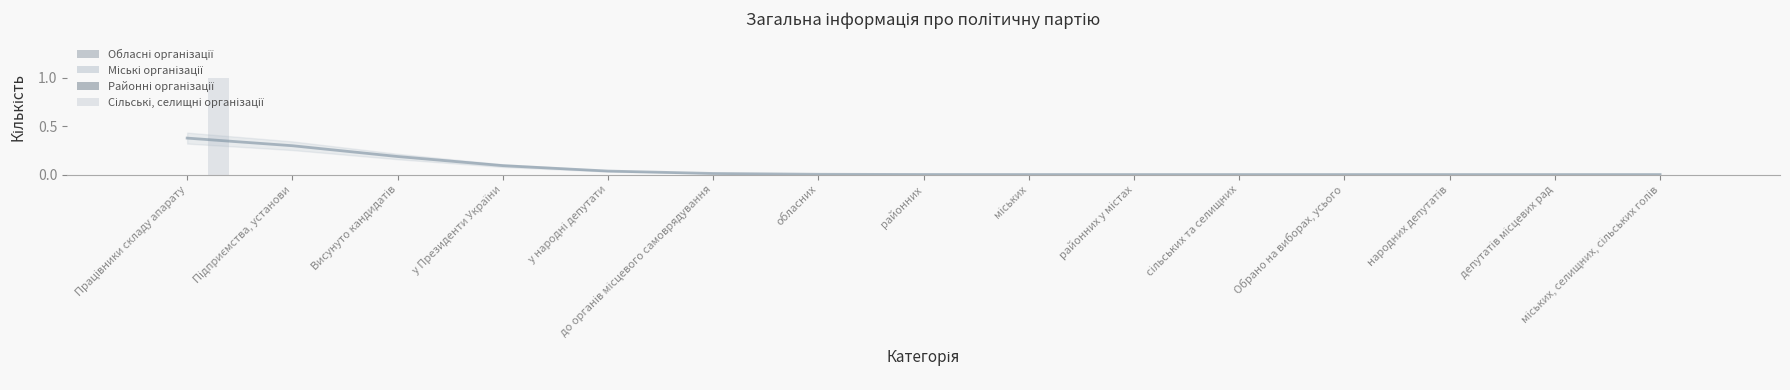

List the labels in order of Сільські, селищні організації value, smallest first.

Підприємства, установи, Висунуто кандидатів, у Президенти України, у народні депутати, до органів місцевого самоврядування, обласних, районних, міських, районних у містах, сільських та селищних, Обрано на виборах, усього, народних депутатів, депутатів місцевих рад, міських, селищних, сільських голів, Працівники складу апарату